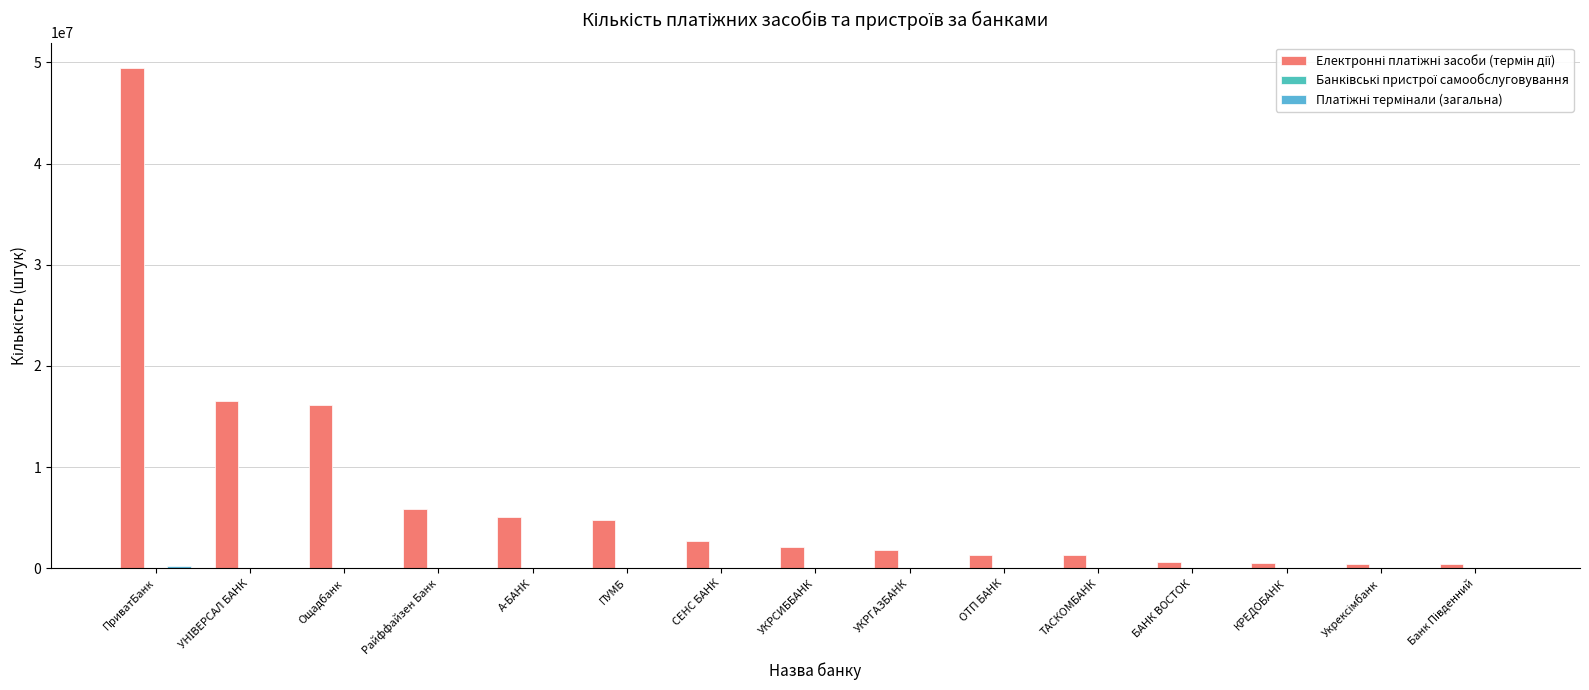

Which category has the lowest value across all series?

А-БАНК